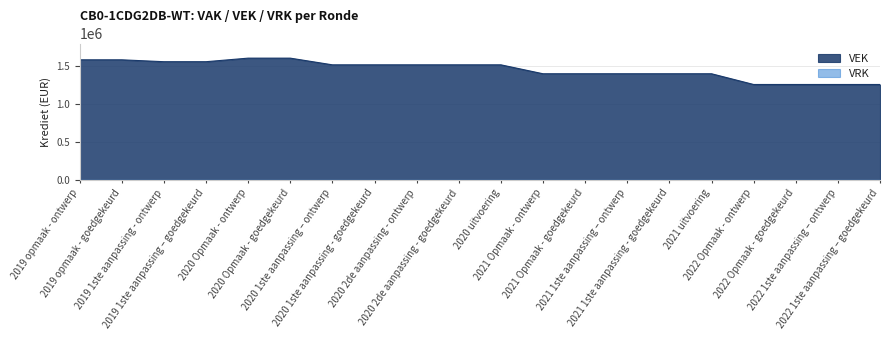

The chart shows a value of 1579822 at 2019 opmaak - goedgekeurd. True or false?

True